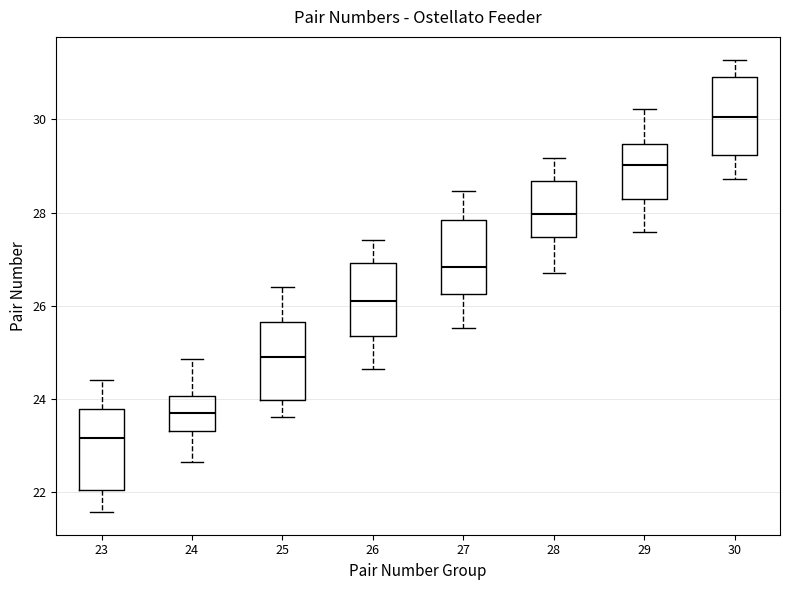

Which box's median line is the lowest?

23